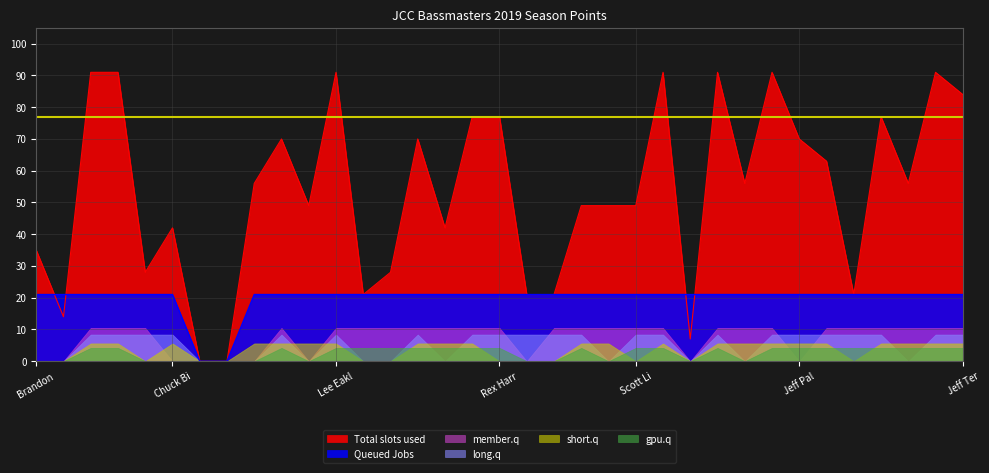

The value of gpu.q at Steve Heiden is 4. True or false?

False